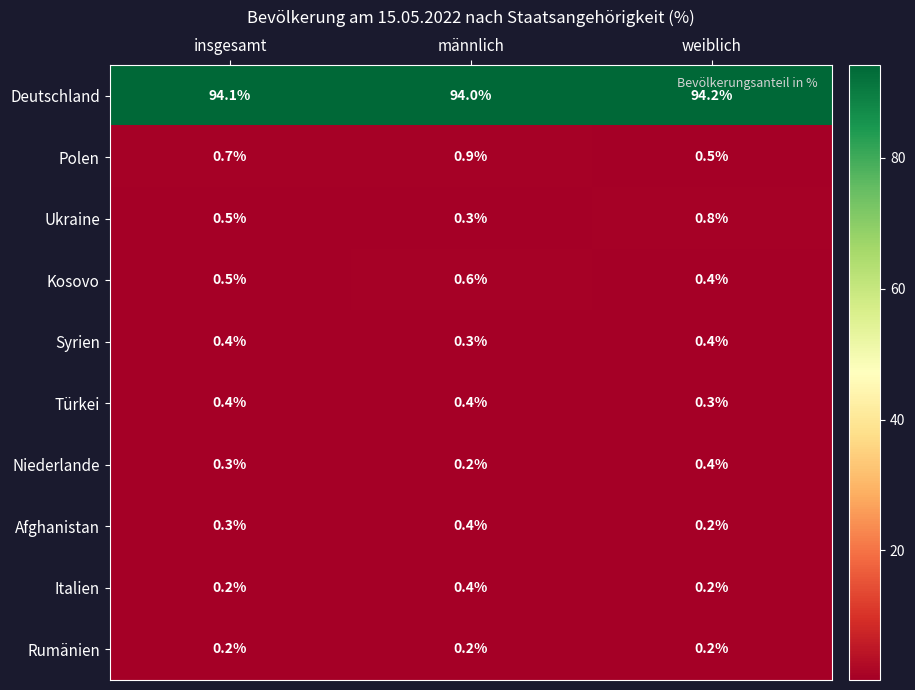

What is the sum of the Italien values at weiblich and männlich?

0.6